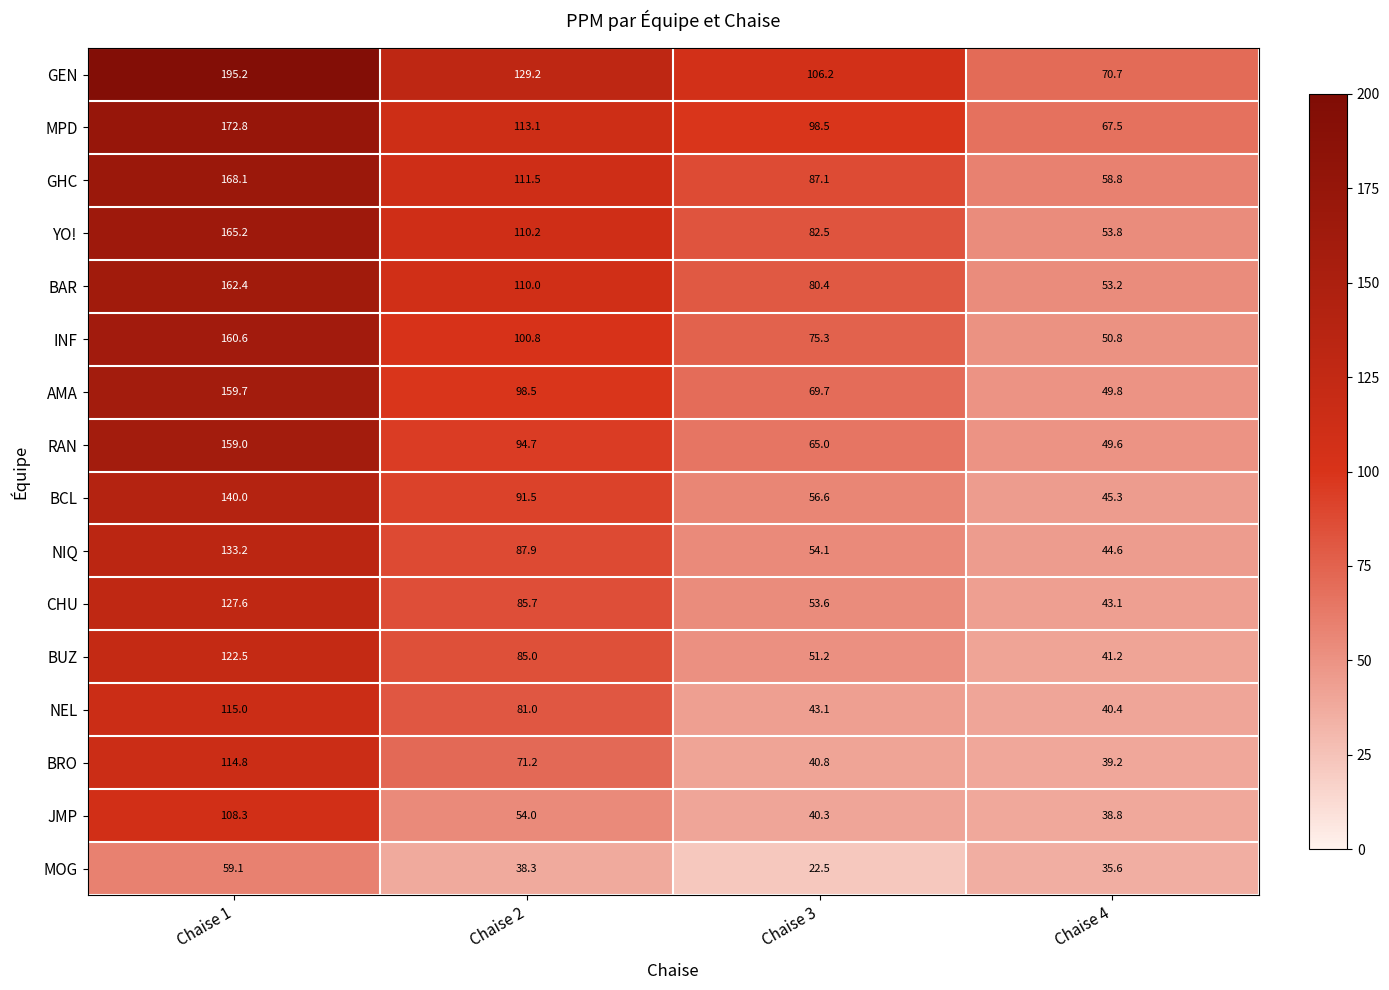

Is the value of INF at Chaise 3 greater than the value of GHC at Chaise 4?

Yes